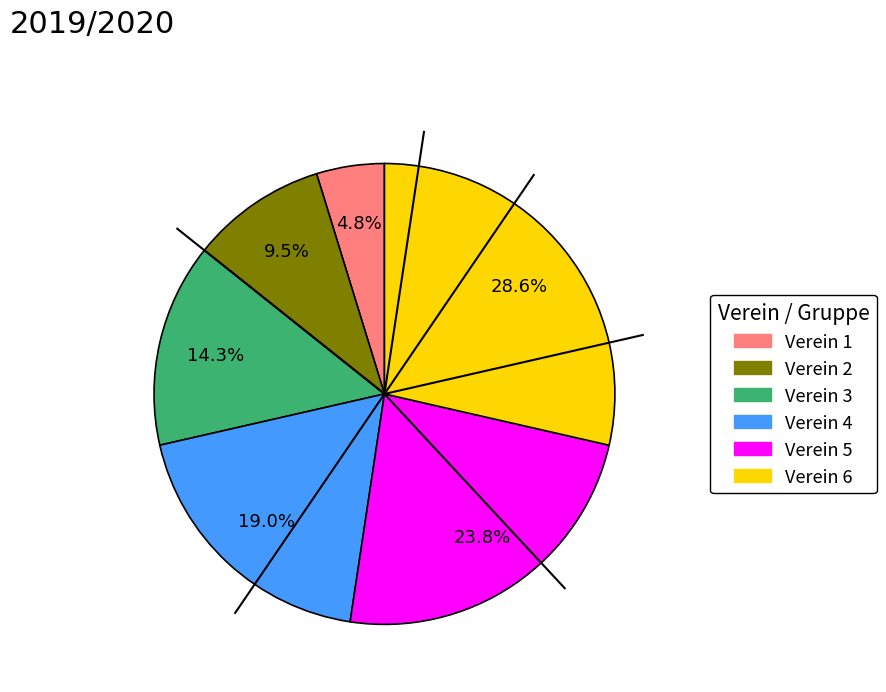

Do Verein 4 and Verein 5 together represent more than half of the pie?

No